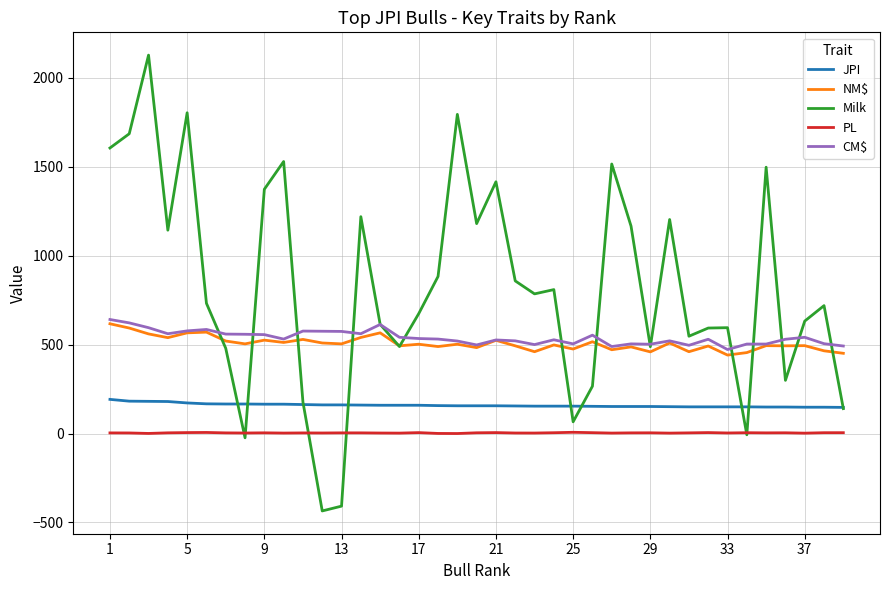

What are all the series names shown in the legend?

JPI, NM$, Milk, PL, CM$